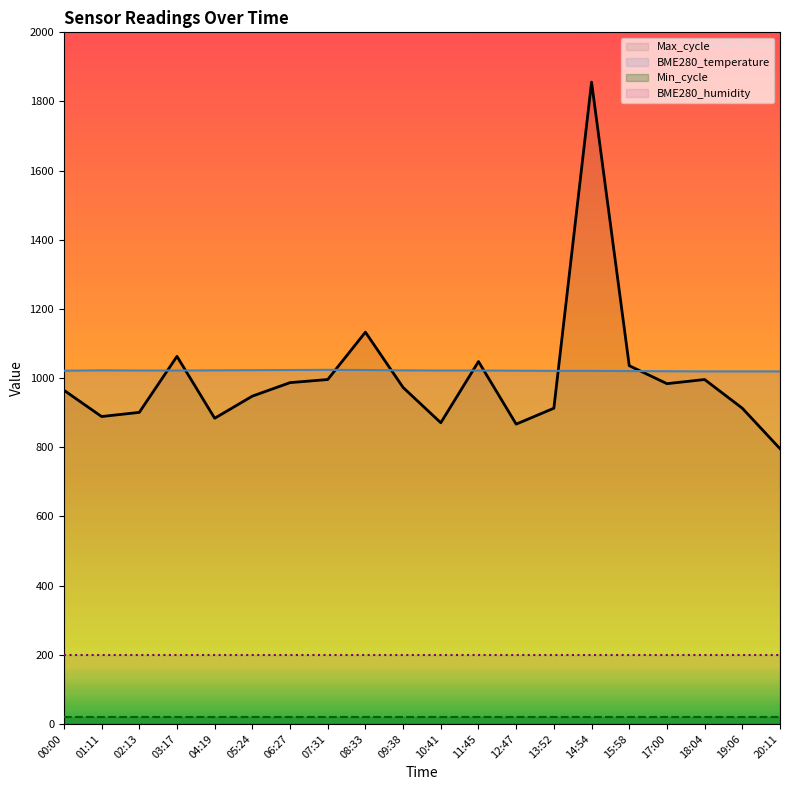

What is the average value of the BME280_temperature series?

1021.7